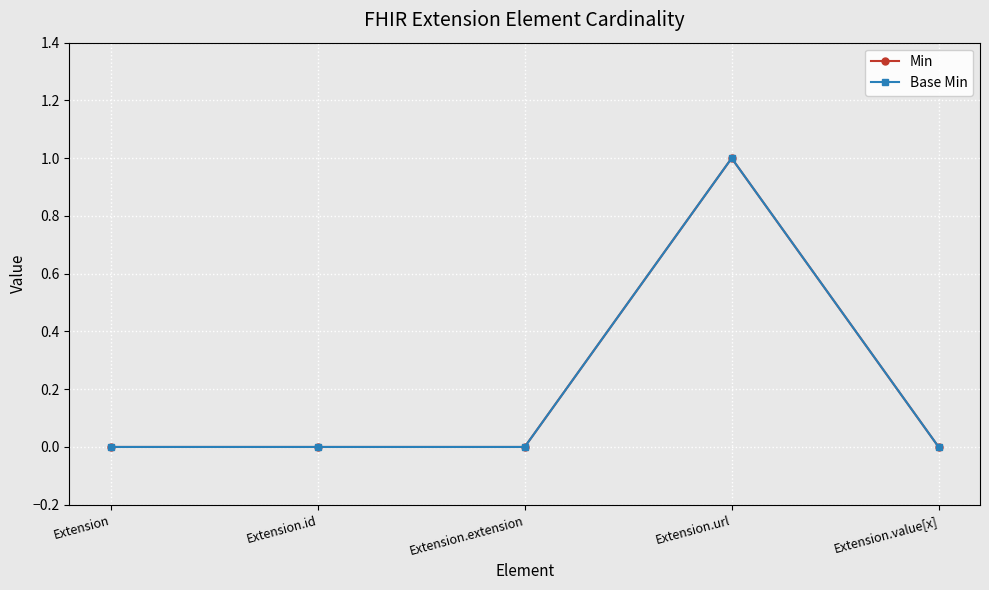

True or false: Min and Base Min cross at least once.

False